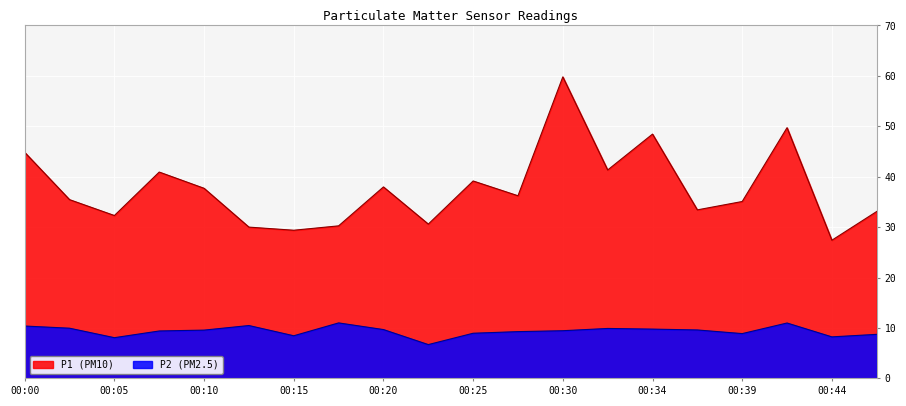

Where is the first local maximum for P1?

00:07